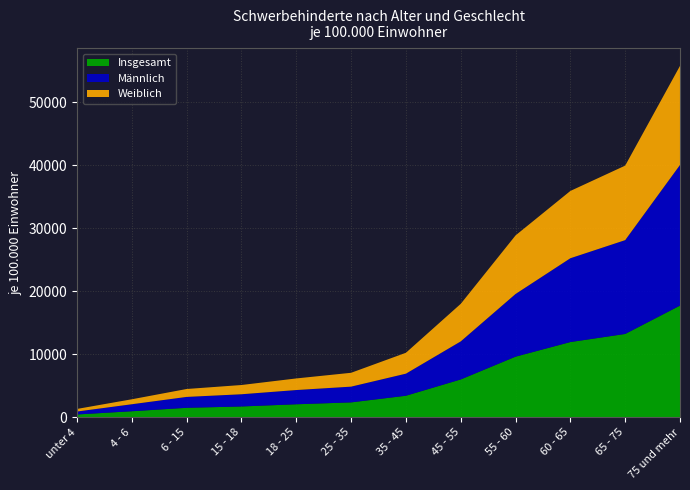

Reading left to right, extract all data points from this chart.

Insgesamt: unter 4=440.0	4 - 6=953.6	6 - 15=1499.2	15 - 18=1710.7	18 - 25=2061.0	25 - 35=2360.1	35 - 45=3414.5	45 - 55=6000.8	55 - 60=9618.7	60 - 65=11937.8	65 - 75=13222.5	75 und mehr=17723.4
Männlich: unter 4=470.3	4 - 6=1111.9	6 - 15=1729.8	15 - 18=1939.9	18 - 25=2258.9	25 - 35=2498.8	35 - 45=3504.5	45 - 55=6039.6	55 - 60=9949.5	60 - 65=13304.0	65 - 75=14894.5	75 und mehr=22328.2
Weiblich: unter 4=408.4	4 - 6=787.7	6 - 15=1256.3	15 - 18=1466.6	18 - 25=1841.0	25 - 35=2198.7	35 - 45=3317.2	45 - 55=5961.2	55 - 60=9297.1	60 - 65=10683.3	65 - 75=11829.8	75 und mehr=15727.8